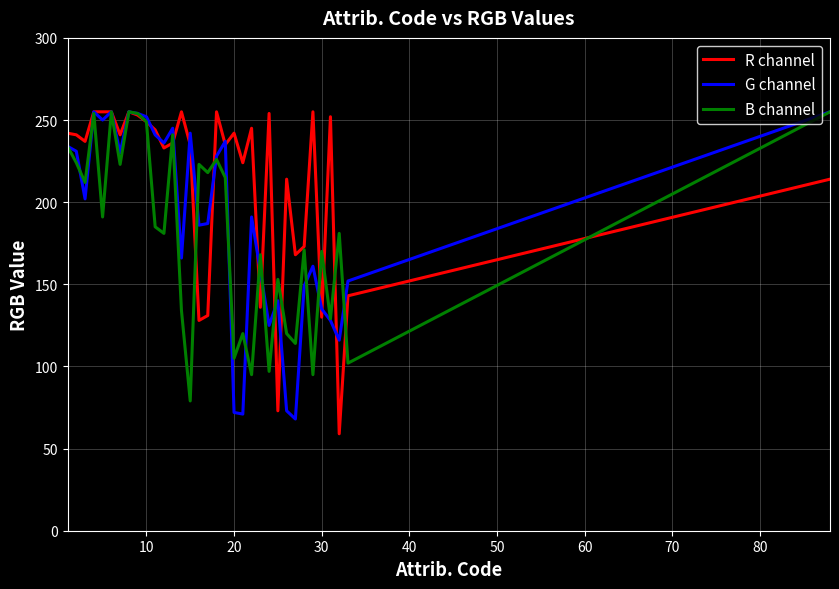

What is the maximum value shown in the chart?

255